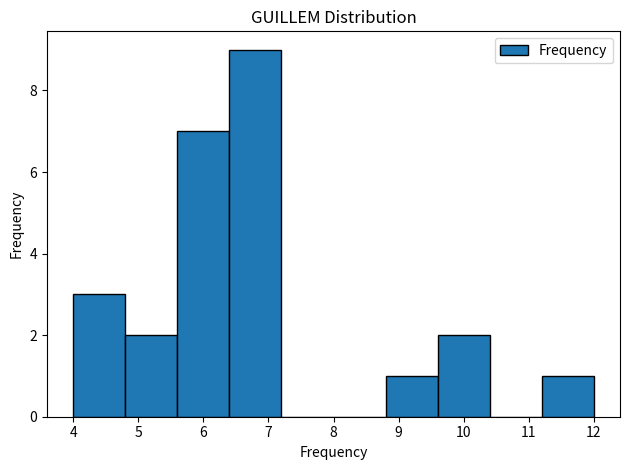

Reading left to right, transcribe this chart: for each bar, give the range it covers on the x-axis and its height. The values are not printed on the chart, so give them approximately, as read against the axis.

4.0 to 4.8: 3
4.8 to 5.6: 2
5.6 to 6.4: 7
6.4 to 7.2: 9
7.2 to 8.0: 0
8.0 to 8.8: 0
8.8 to 9.6: 1
9.6 to 10.4: 2
10.4 to 11.2: 0
11.2 to 12.0: 1